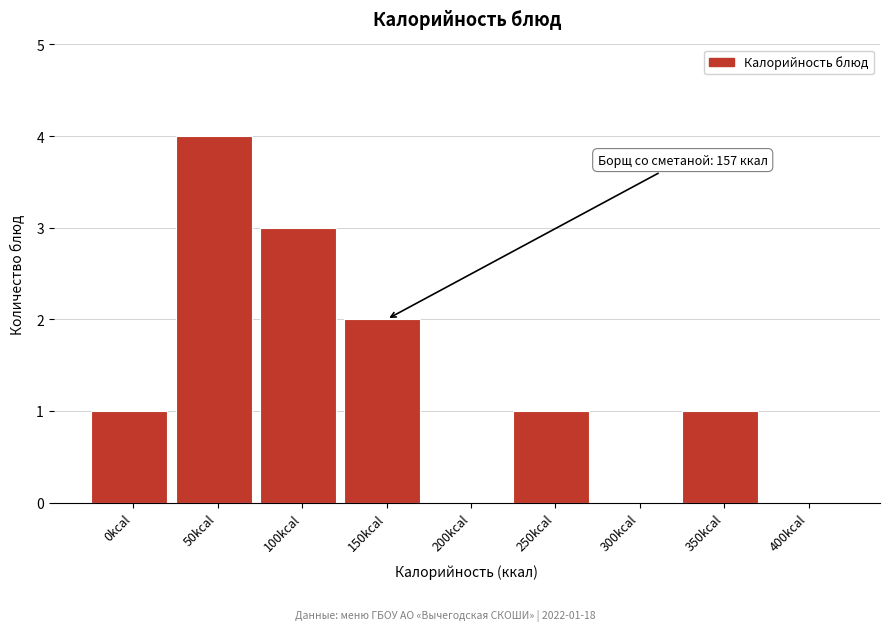

Reading right to left, what are all the values shown in this chart?

400kcal=0	350kcal=1	300kcal=0	250kcal=1	200kcal=0	150kcal=2	100kcal=3	50kcal=4	0kcal=1